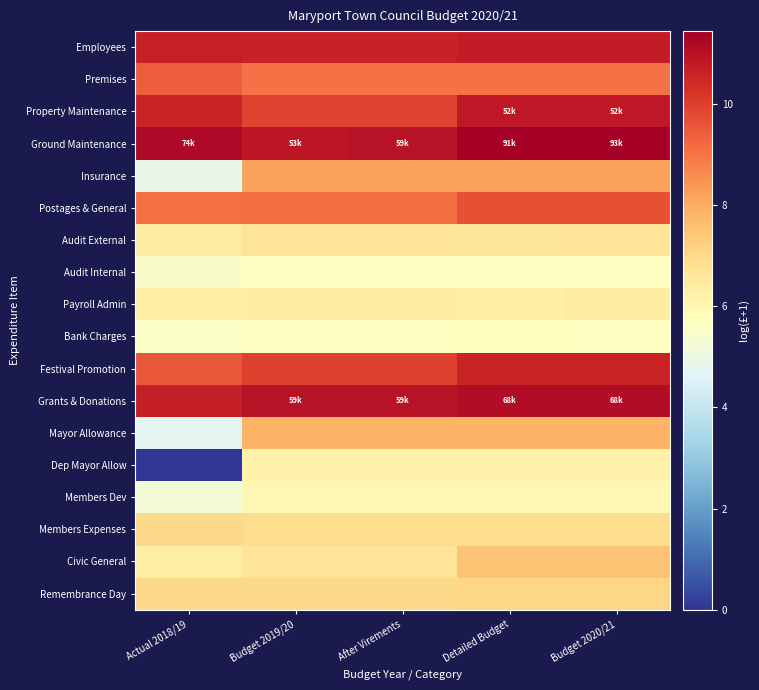

At which category is the sum across all series the highest?

Budget 2020/21